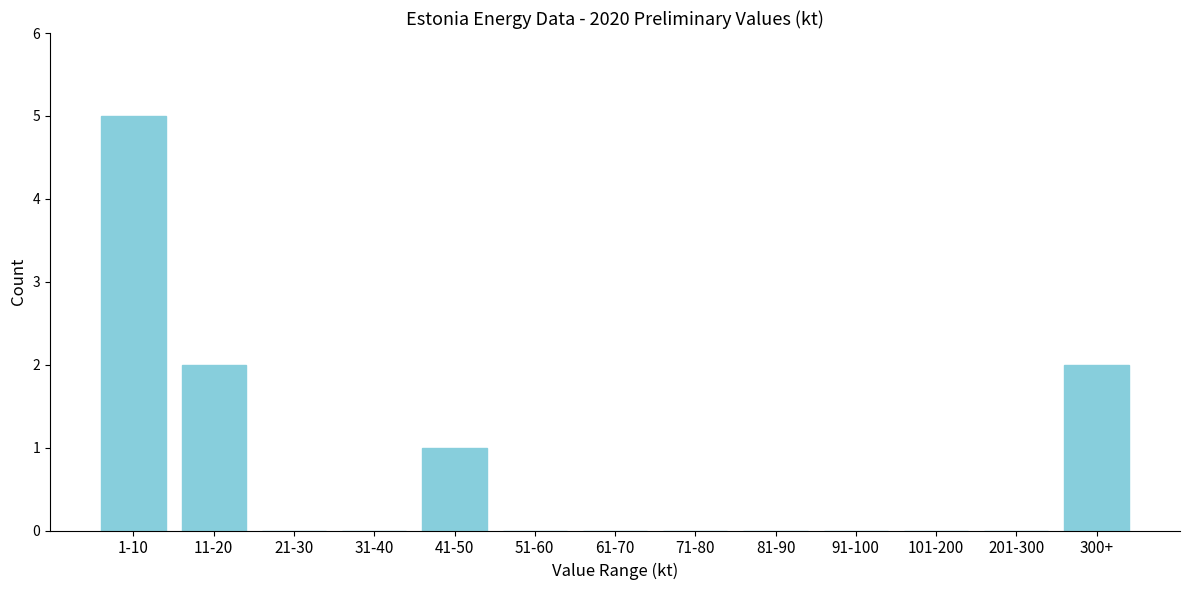

Reading left to right, list all the values displayed in this chart.

1-10=5	11-20=2	21-30=0	31-40=0	41-50=1	51-60=0	61-70=0	71-80=0	81-90=0	91-100=0	101-200=0	201-300=0	300+=2